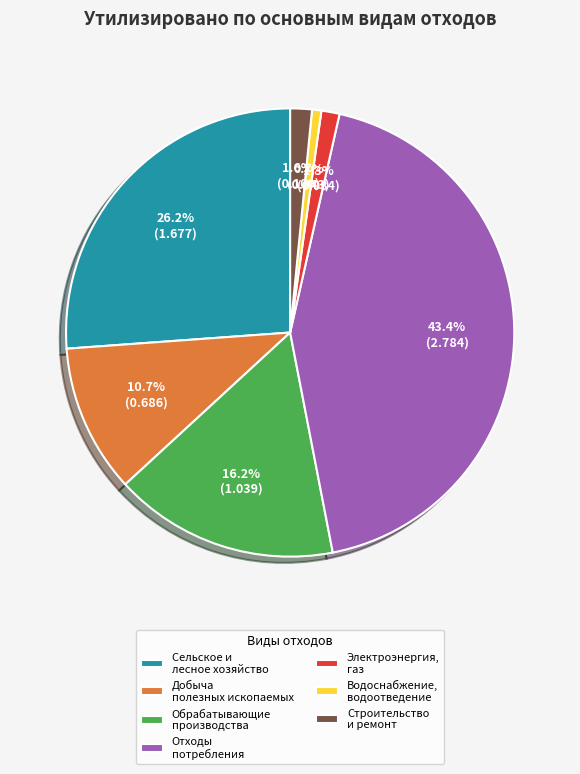

Count the number of slices in the pie.

7